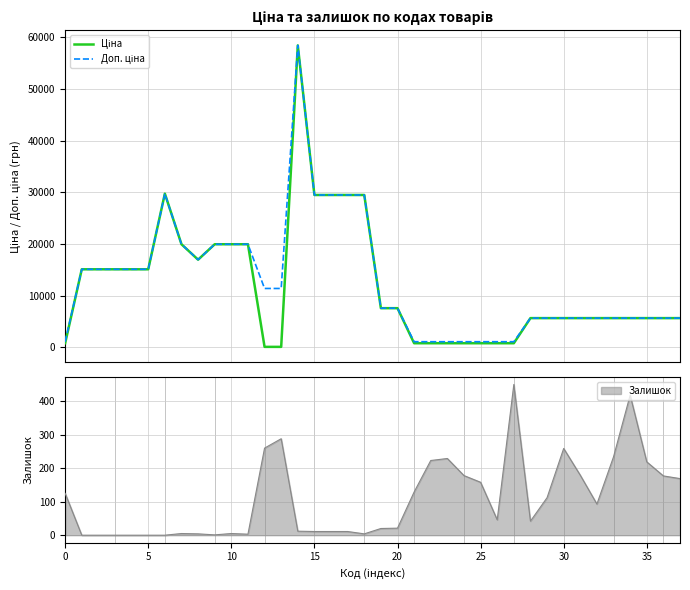

True or false: Доп. ціна has more than 0 interior local peaks.

True